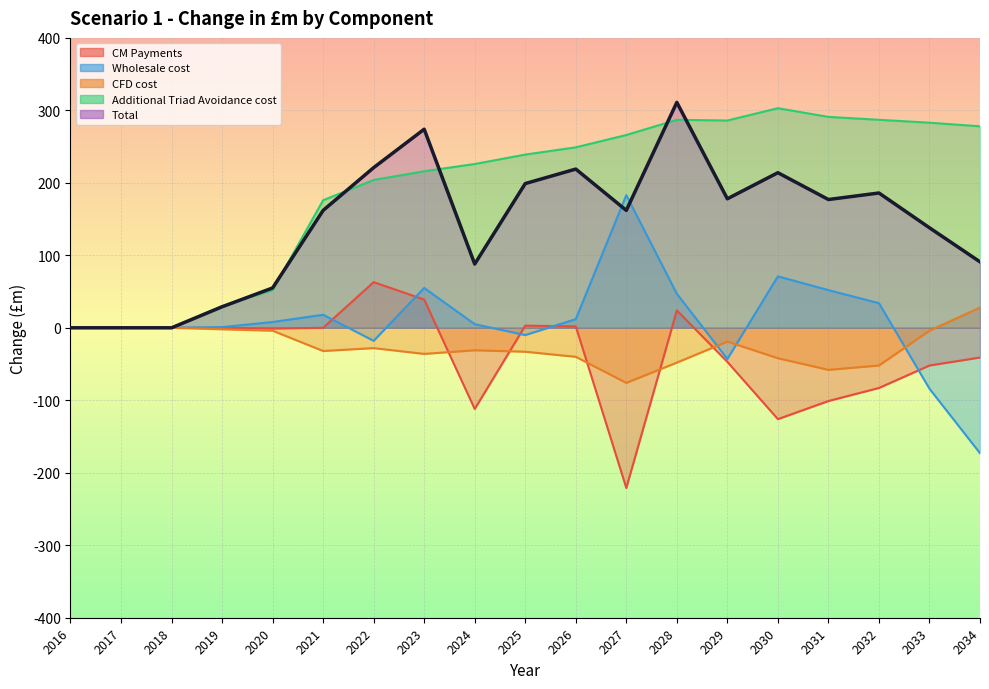

Read the CFD cost value at 2034, to the nearest 50.

50